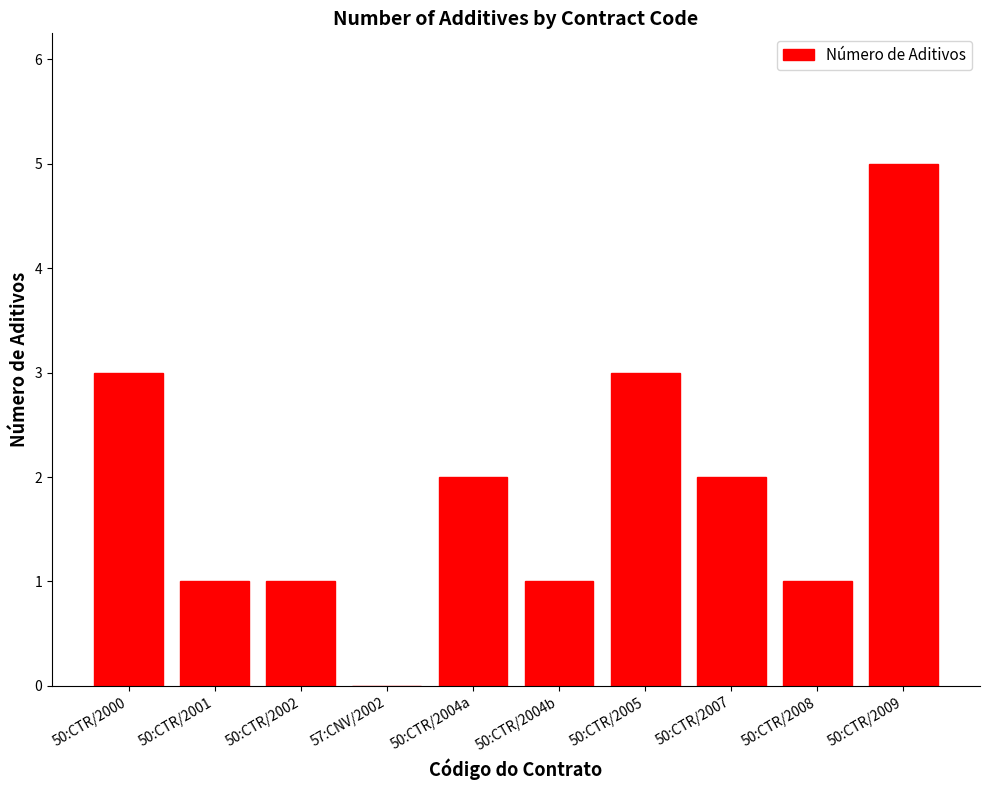

How many values are between 1 and 3?

8